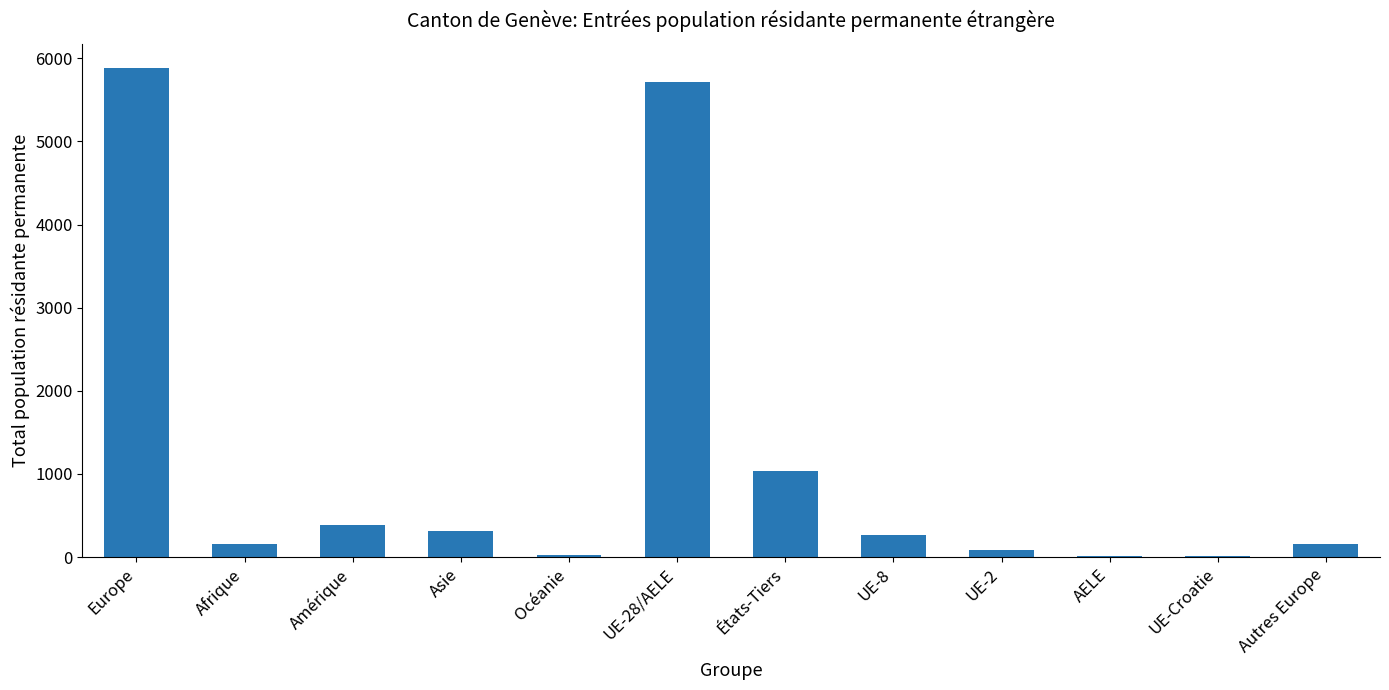

What is the difference between the values at États-Tiers and Amérique?

646